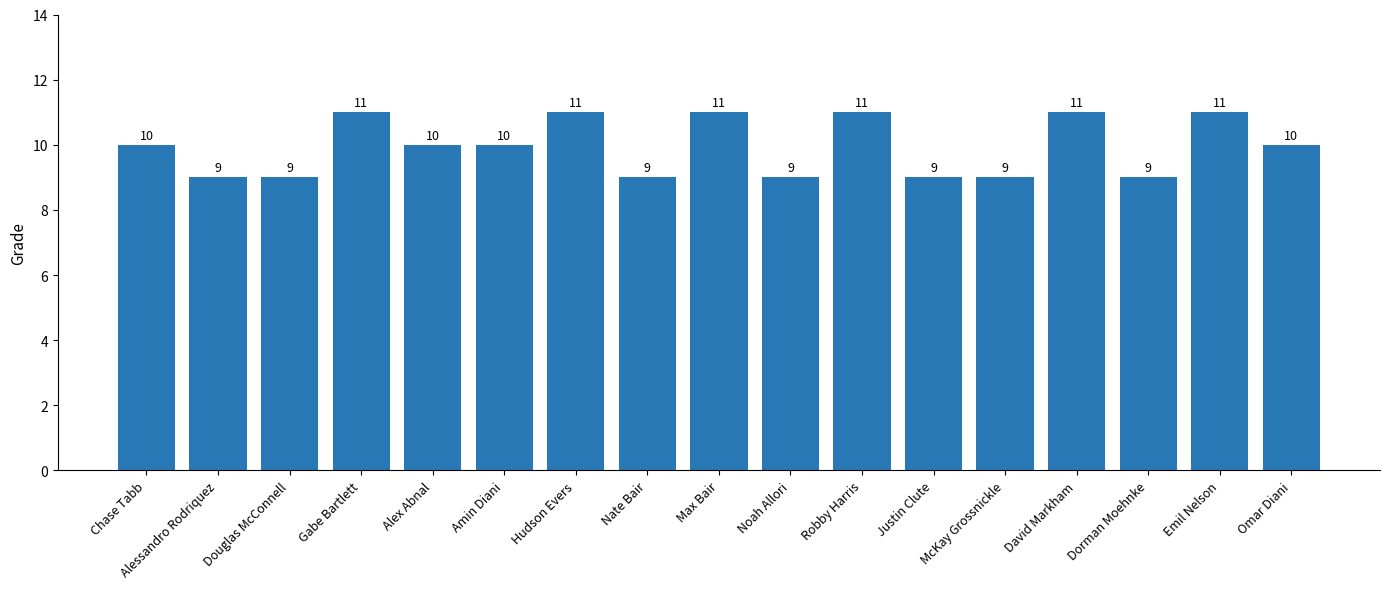

How many categories are shown in the chart?

17